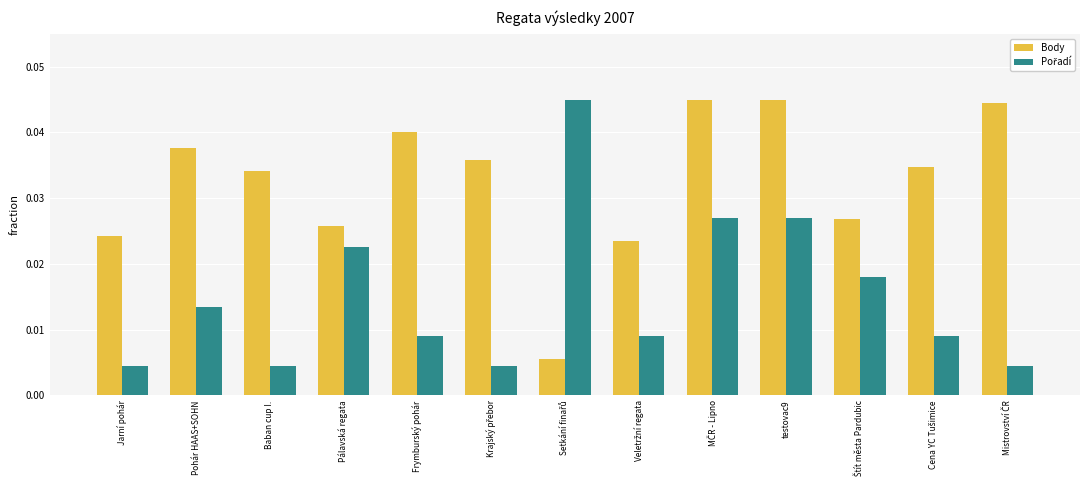

The value of Body at Pohár HAAS+SOHN is 0.1. True or false?

False